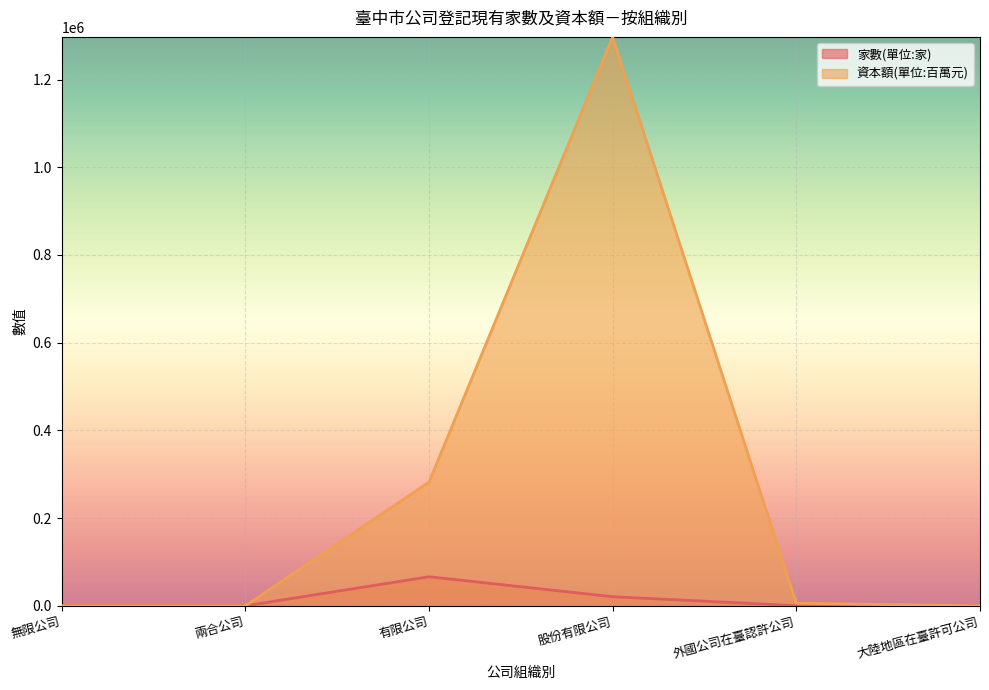

What are all the series names shown in the legend?

家數(單位:家), 資本額(單位:百萬元)